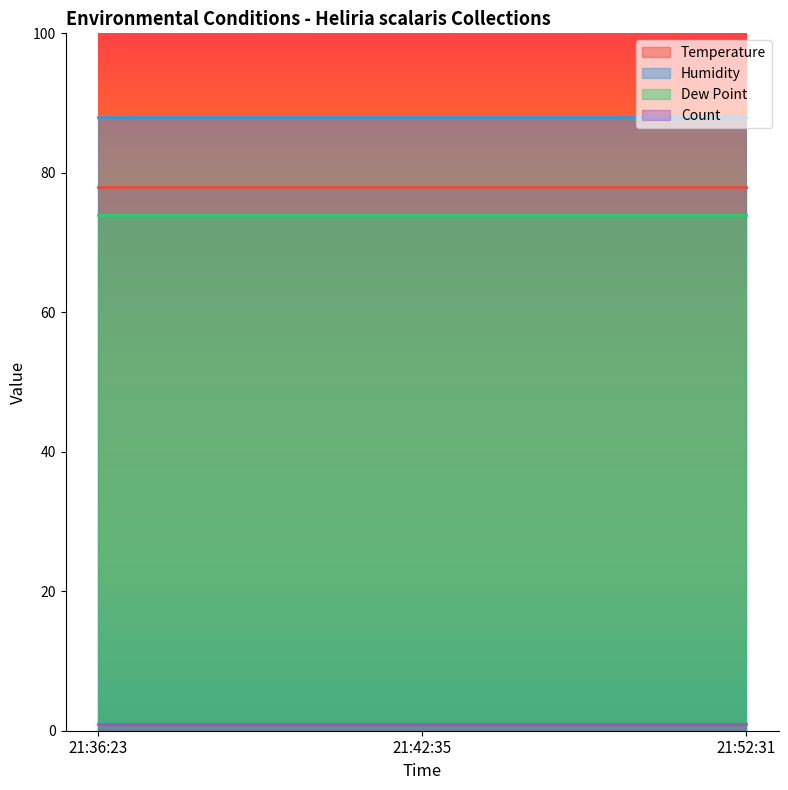

Rank the series at 21:36:23 from highest to lowest value.

Humidity, Temperature, Dew Point, Count